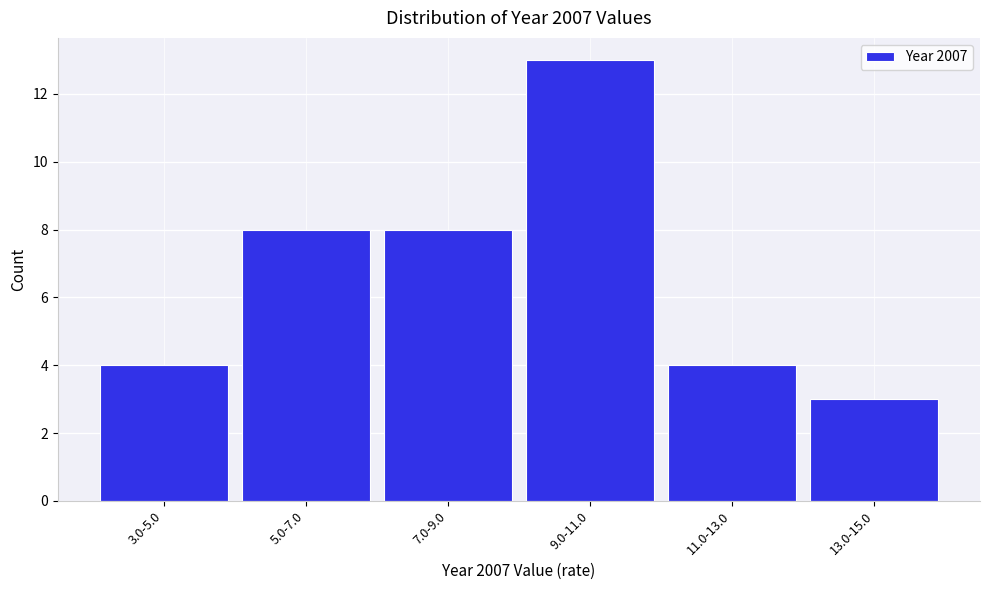

Reading left to right, transcribe all the data shown in this chart.

4	8	8	13	4	3